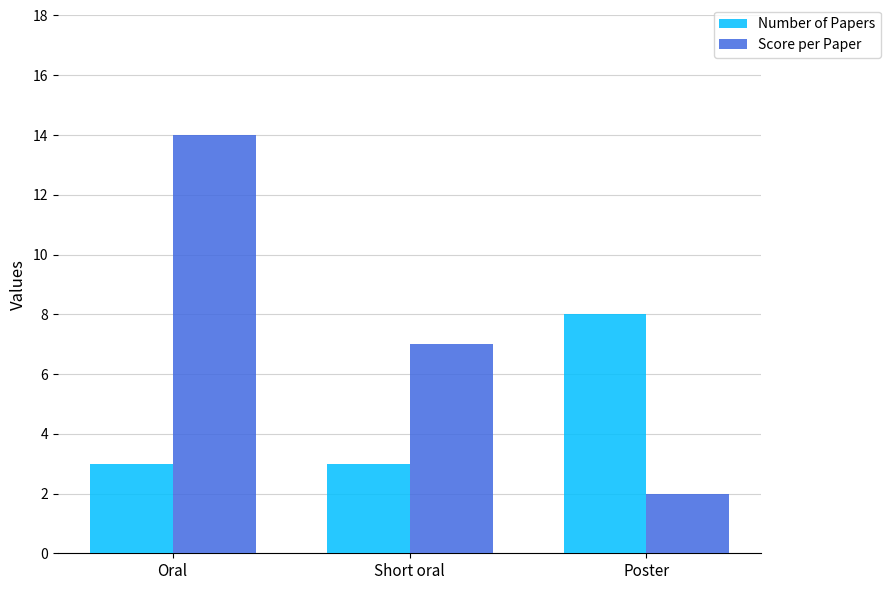

What is the sum of the Number of Papers values at Short oral and Oral?

6